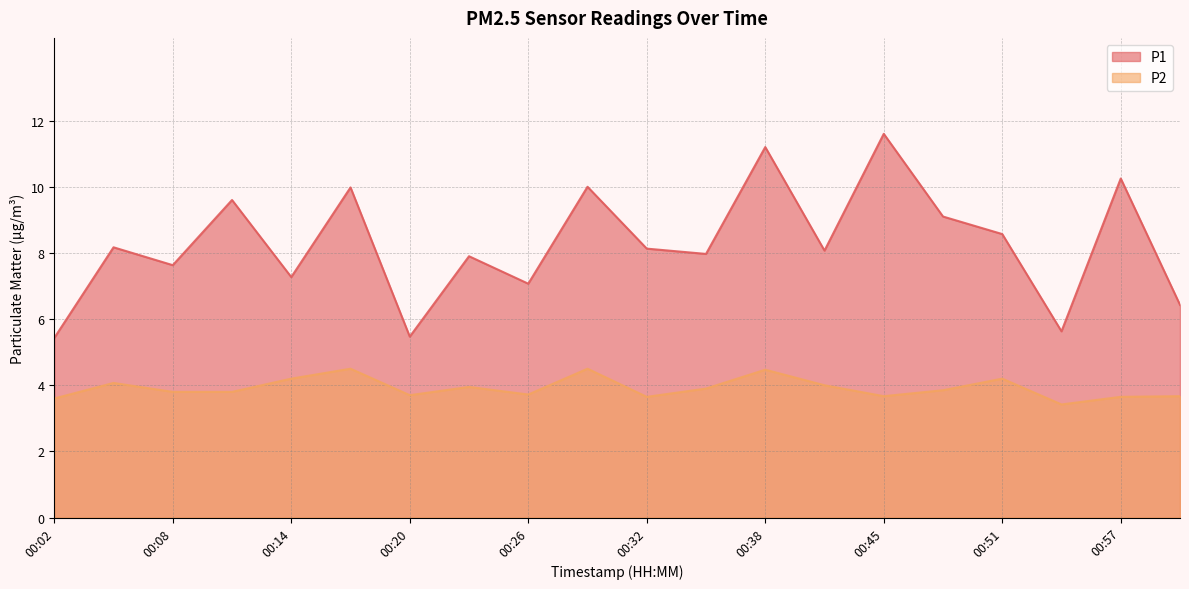

What is the label of the 10th point from the left?

00:29